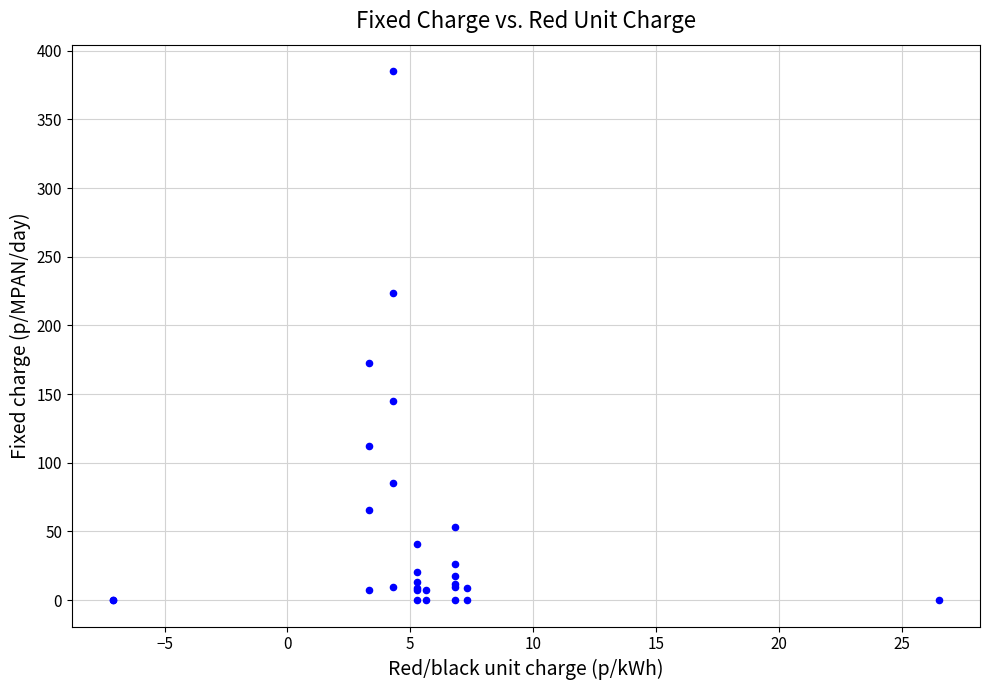

What Y value in the scatter plot is closest to 192?

172.5